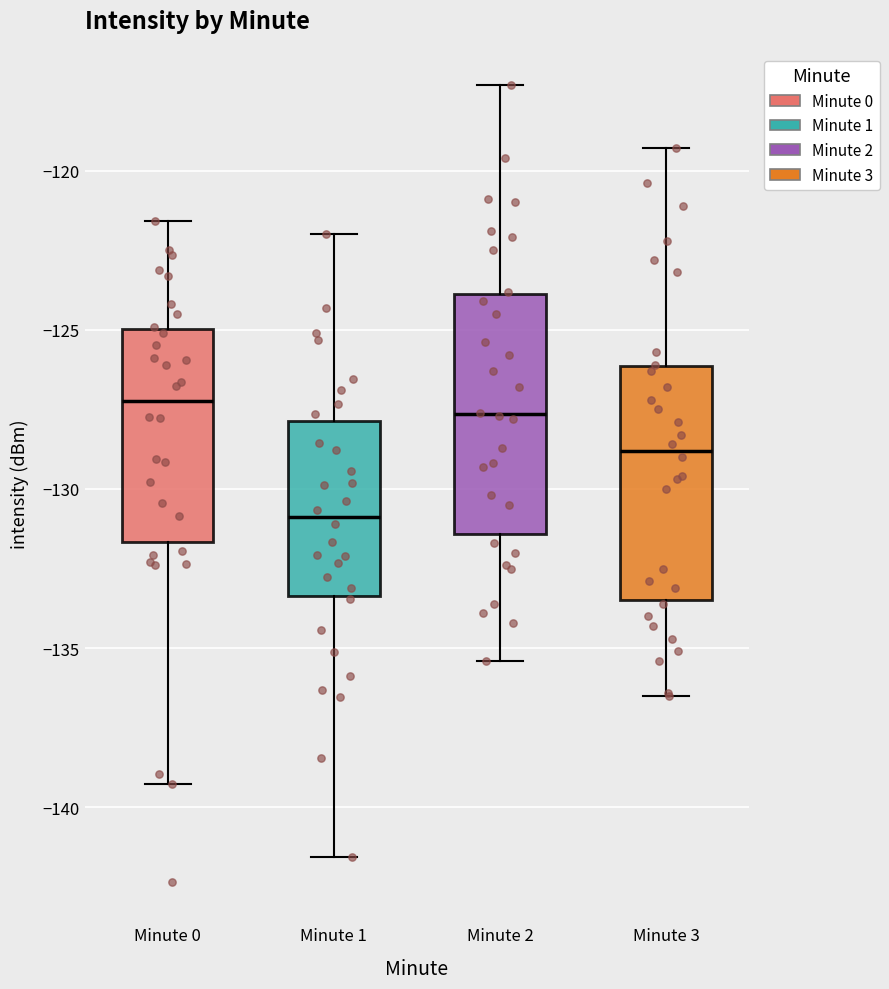

Reading left to right, read every box against the y-axis: the position of its median line, the range the box covers, and the ends of its whiskers. The values are not printed on the chart, so give them approximately, as read against the axis.

Minute 0: median -127.0, box -131.5 to -125.0, whiskers -139.5 to -121.5
Minute 1: median -131.0, box -133.5 to -128.0, whiskers -141.5 to -122.0
Minute 2: median -127.5, box -131.5 to -124.0, whiskers -135.5 to -117.5
Minute 3: median -129.0, box -133.5 to -126.0, whiskers -136.5 to -119.5